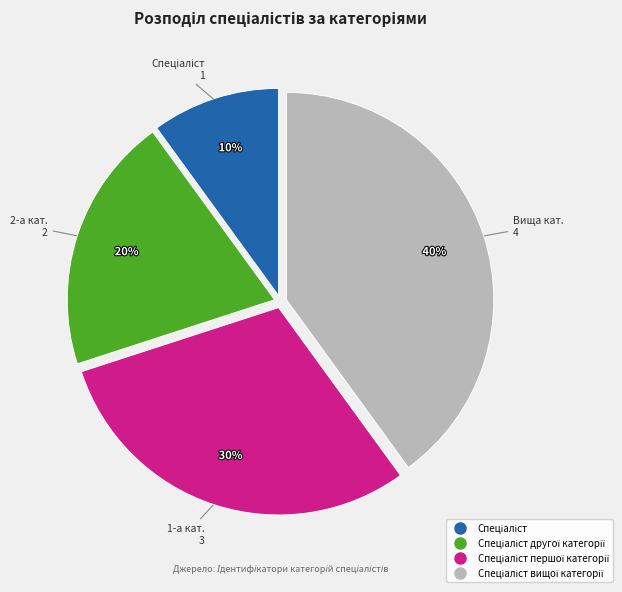

To the nearest percent, what is the average slice percentage?

25%